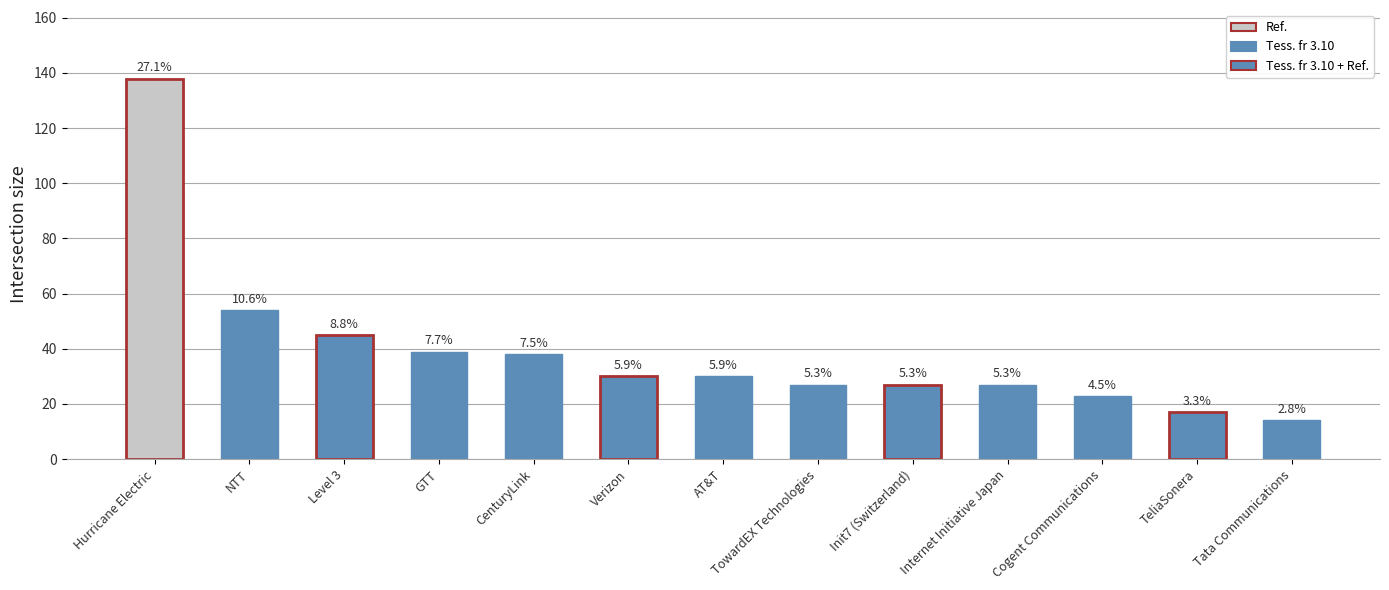

How many bars are there in total?

13